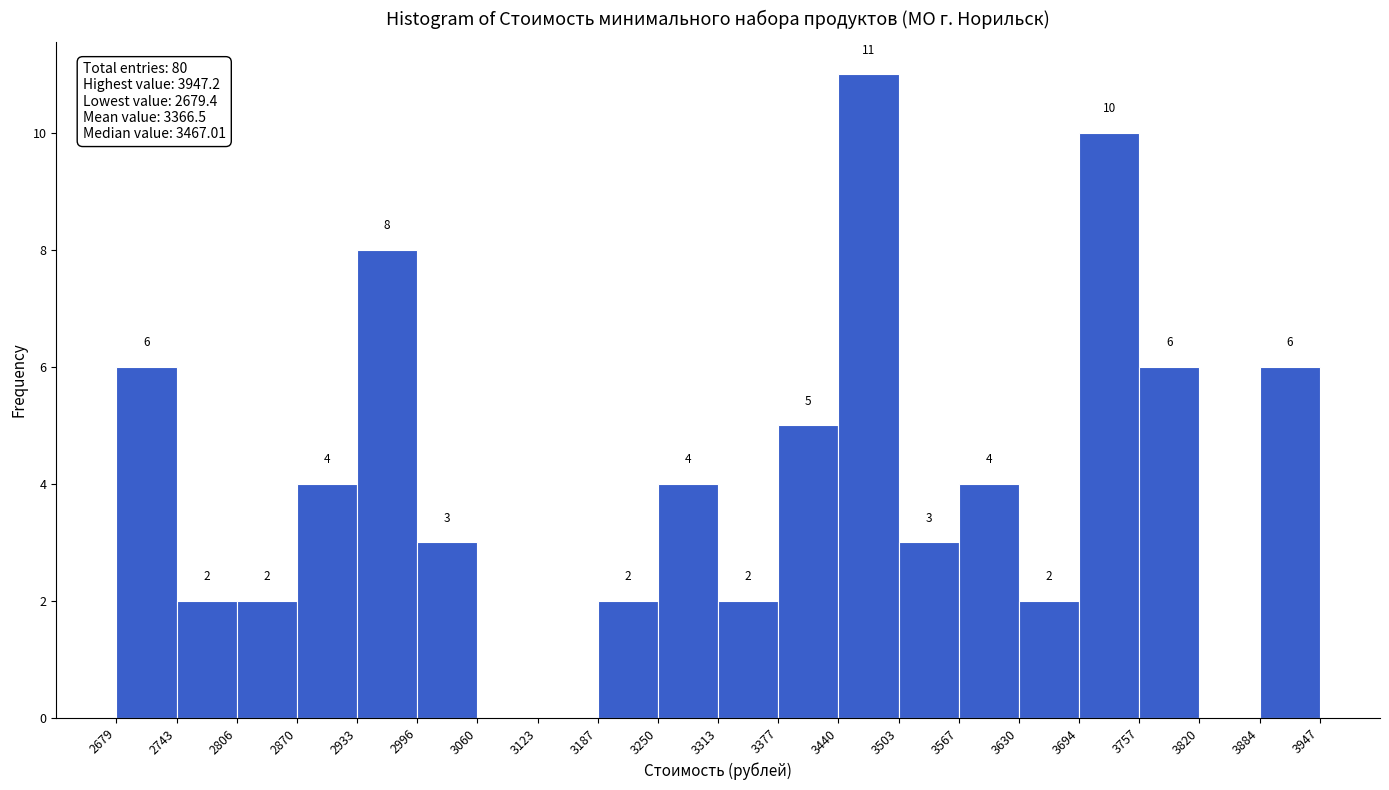

Which range on the x-axis has the tallest bar?

3440 to 3503